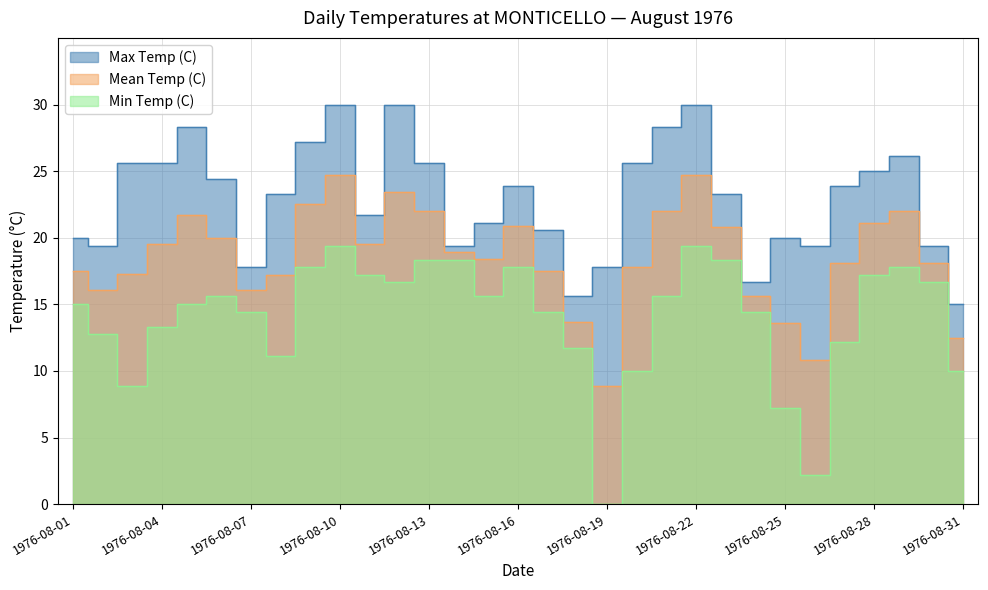

True or false: Mean Temp (C) and Max Temp (C) intersect in this chart.

False